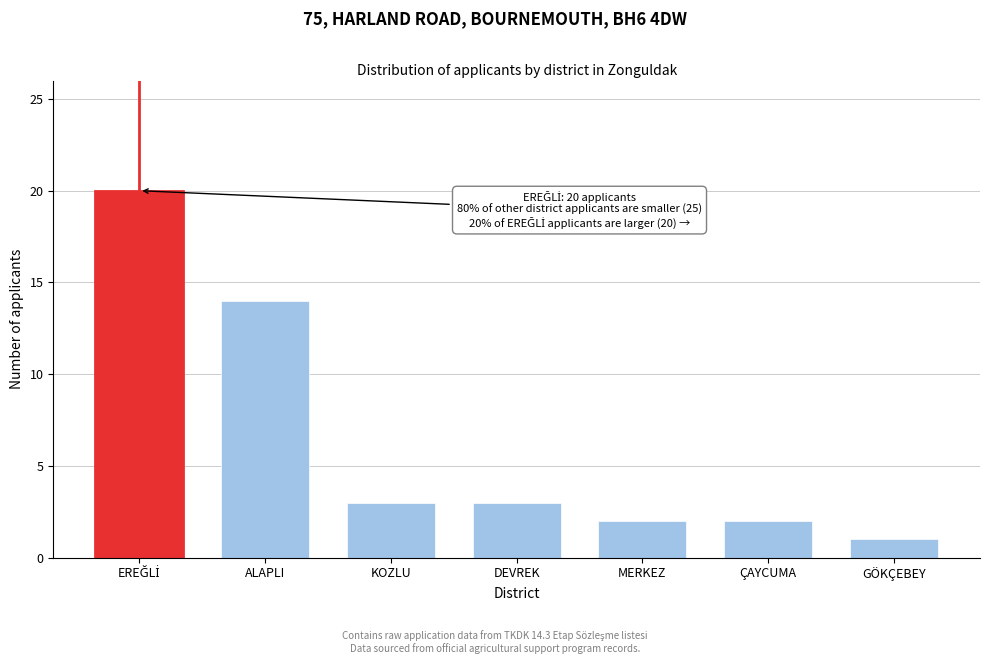

Reading left to right, extract all data points from this chart.

20	14	3	3	2	2	1